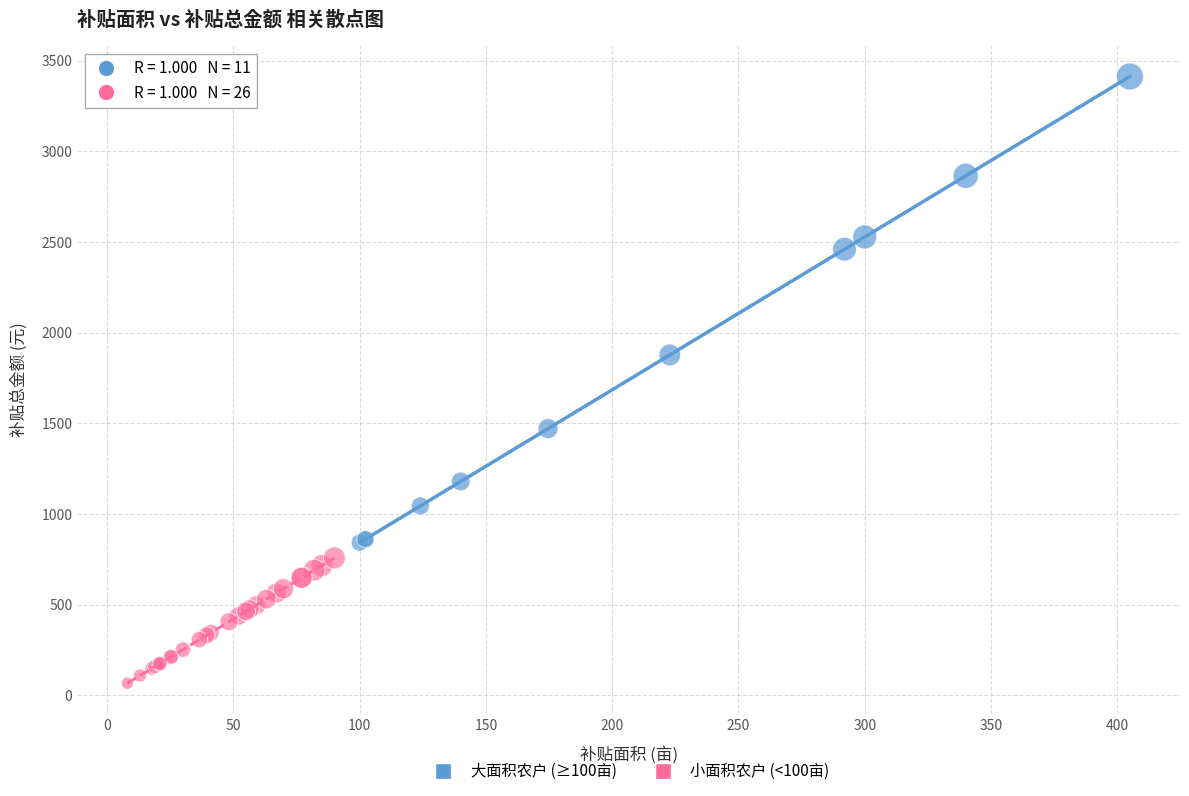

Which series contains the highest Y value?

大面积农户 (≥100亩)